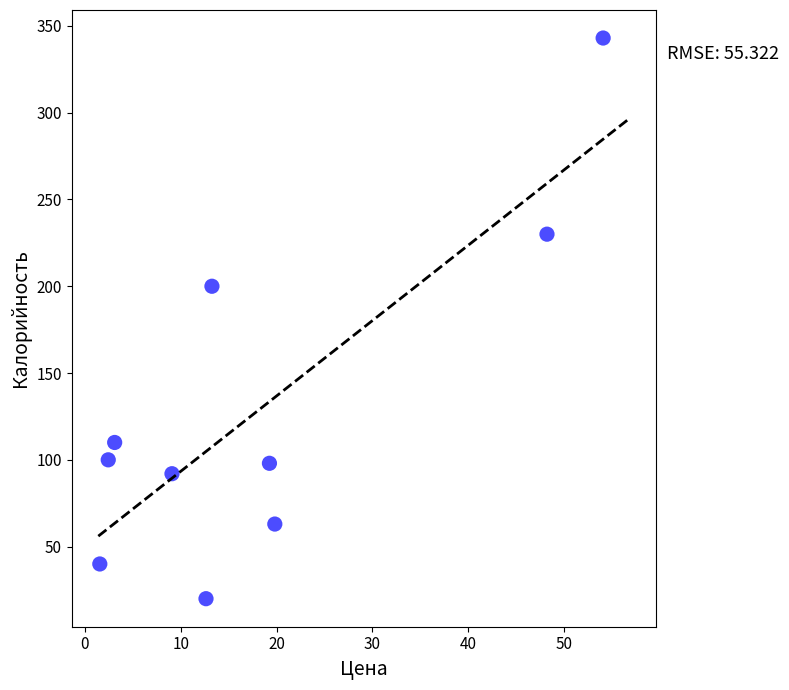

What Y value in the scatter plot is closest to 181?

200